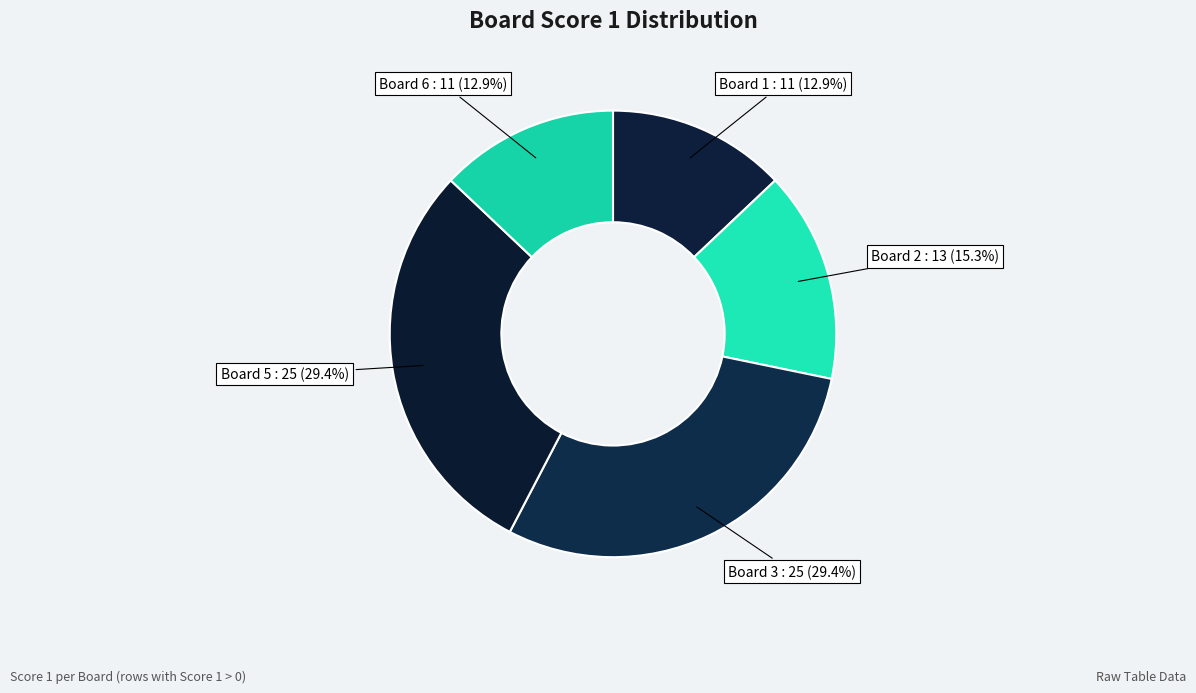

How many slices are in this pie chart?

5